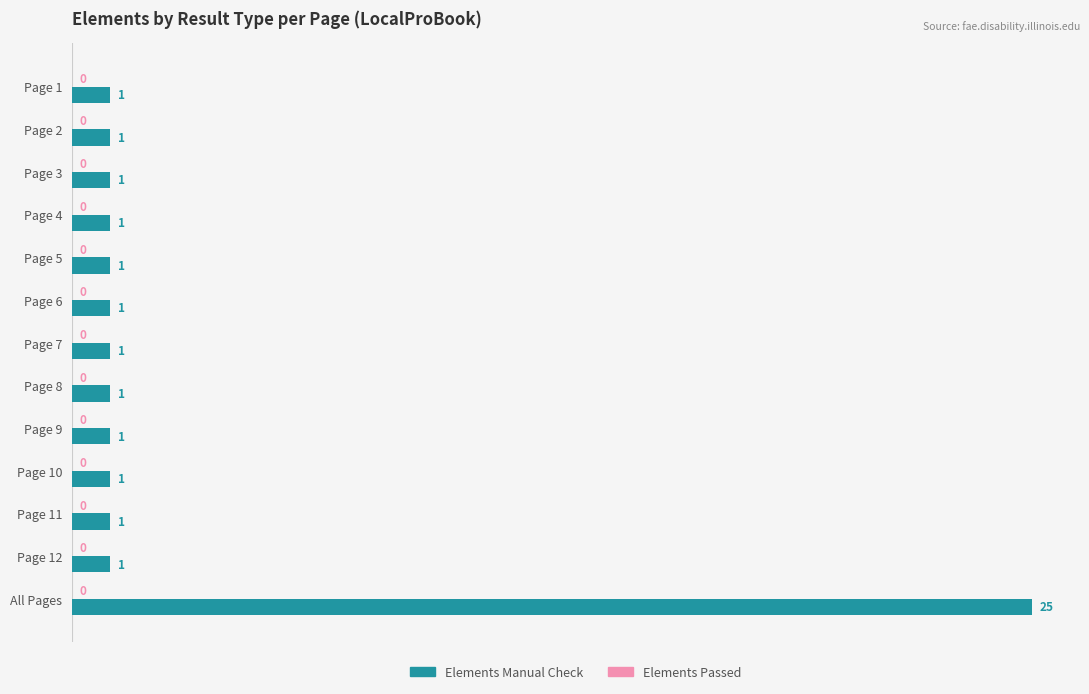

What is the value of the 8th bar from the top?

1